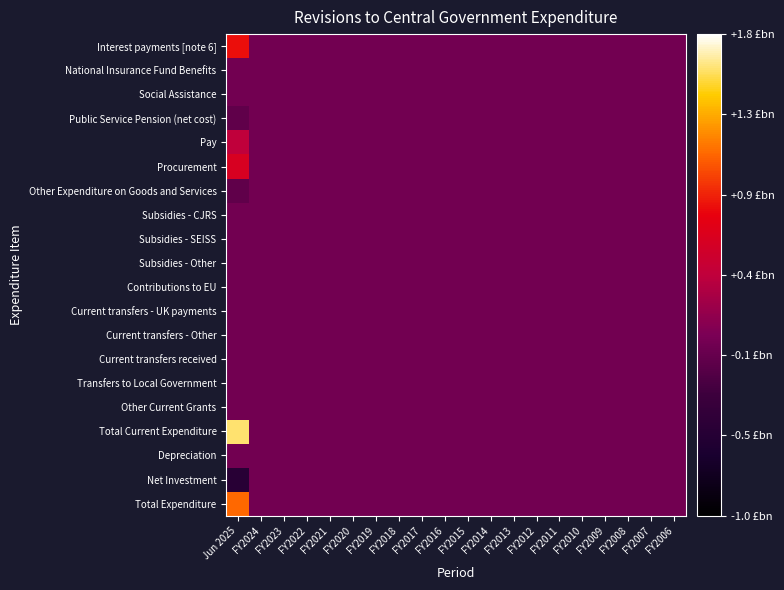

How many series are shown in this chart?

20